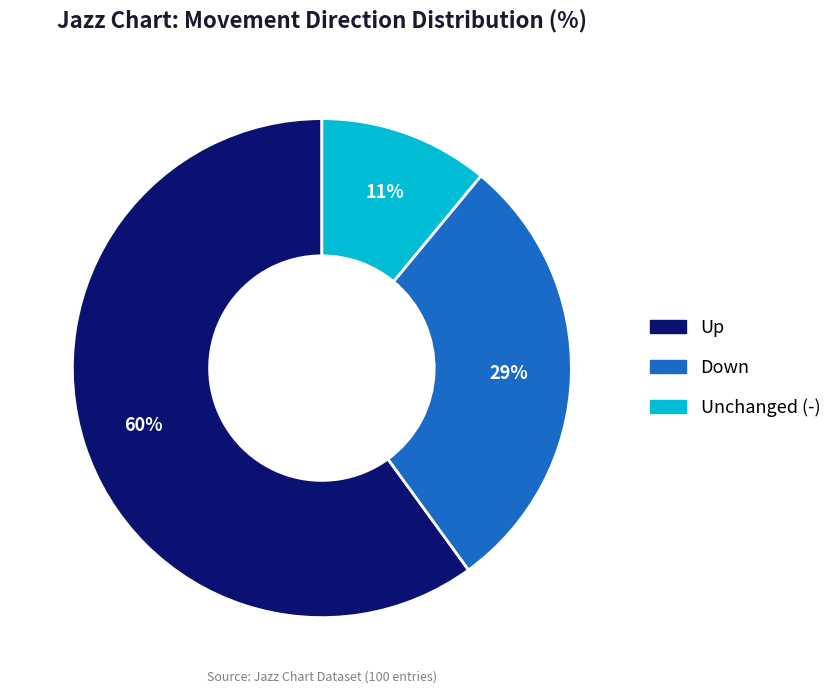

To the nearest percent, what is the average slice percentage?

33%